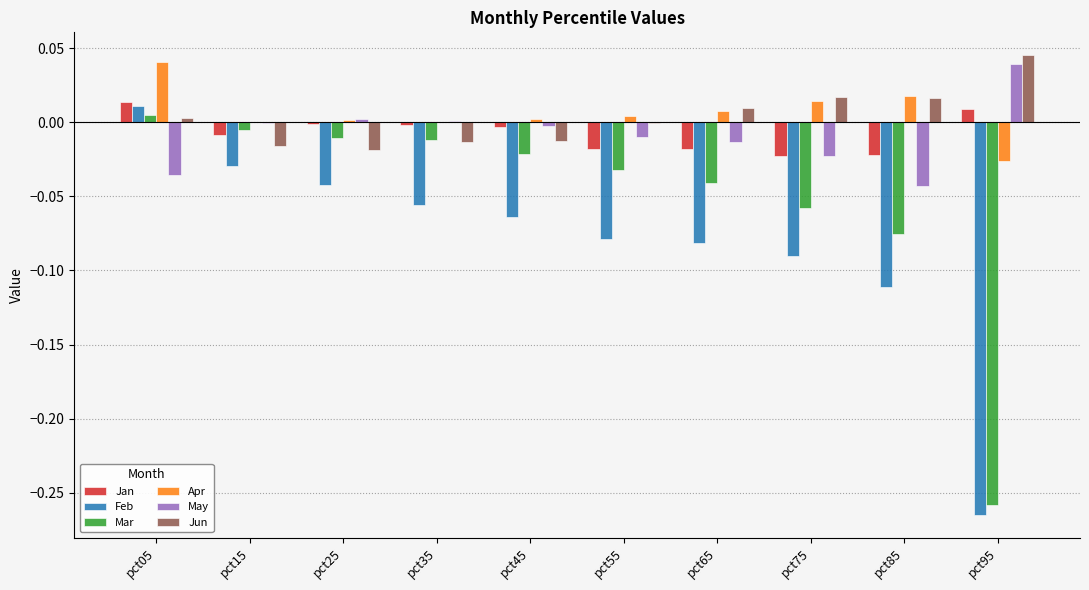

Which series has the widest spread of values?

Feb